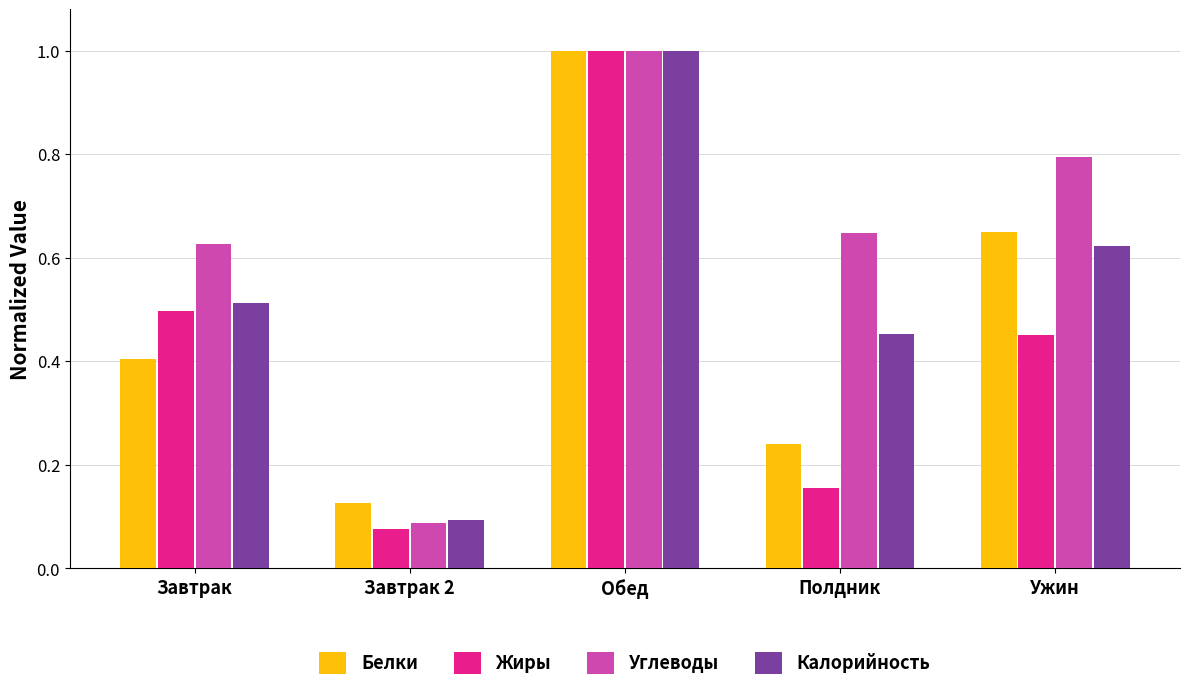

What is the average value of the Жиры series?

0.4